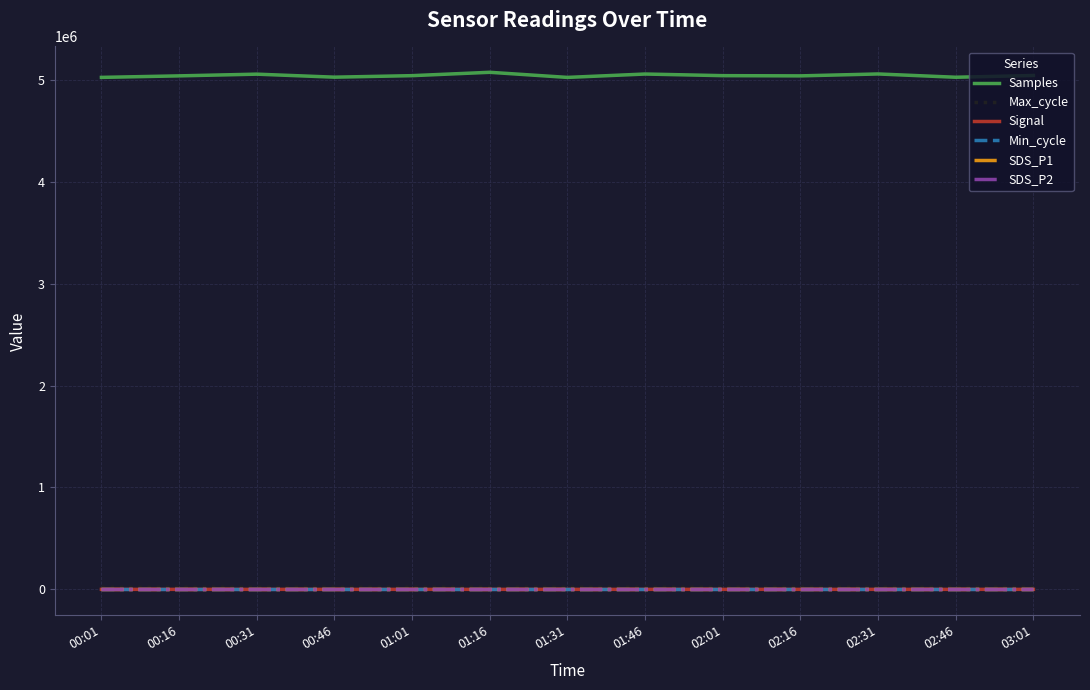

Does the chart display data point markers on the line(s)?

No